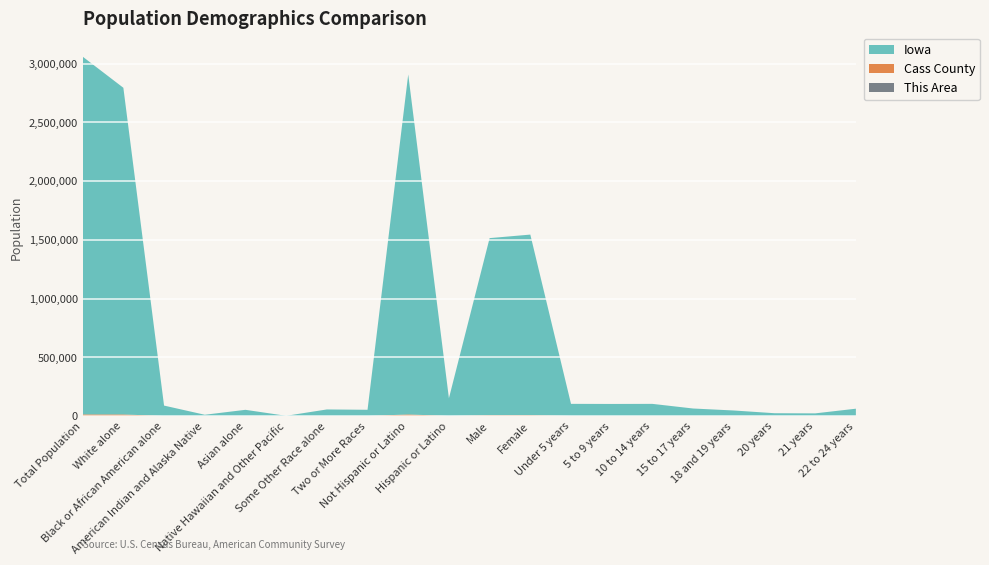

Reading left to right, extract all data points from this chart.

This Area: 116	115	1	0	0	0	0	0	116	0	56	60	4	2	3	3	2	1	0	1
Cass County: 13956	13636	35	28	30	45	96	86	13703	253	6819	7137	487	441	448	292	133	69	61	191
Iowa: 3046355	2781561	89148	11084	53094	2003	56132	53333	2894811	151544	1508319	1538036	103401	102669	103327	63993	47246	24151	22805	62511